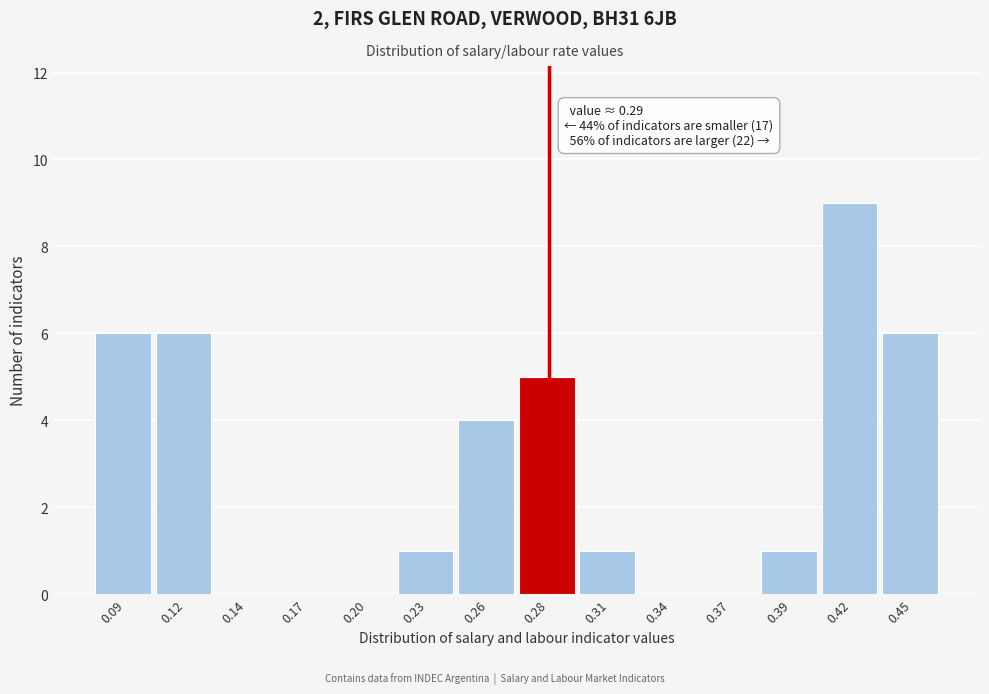

Reading right to left, transcribe all the data shown in this chart.

0.45=6	0.42=9	0.39=1	0.37=0	0.34=0	0.31=1	0.28=5	0.26=4	0.23=1	0.20=0	0.17=0	0.14=0	0.12=6	0.09=6